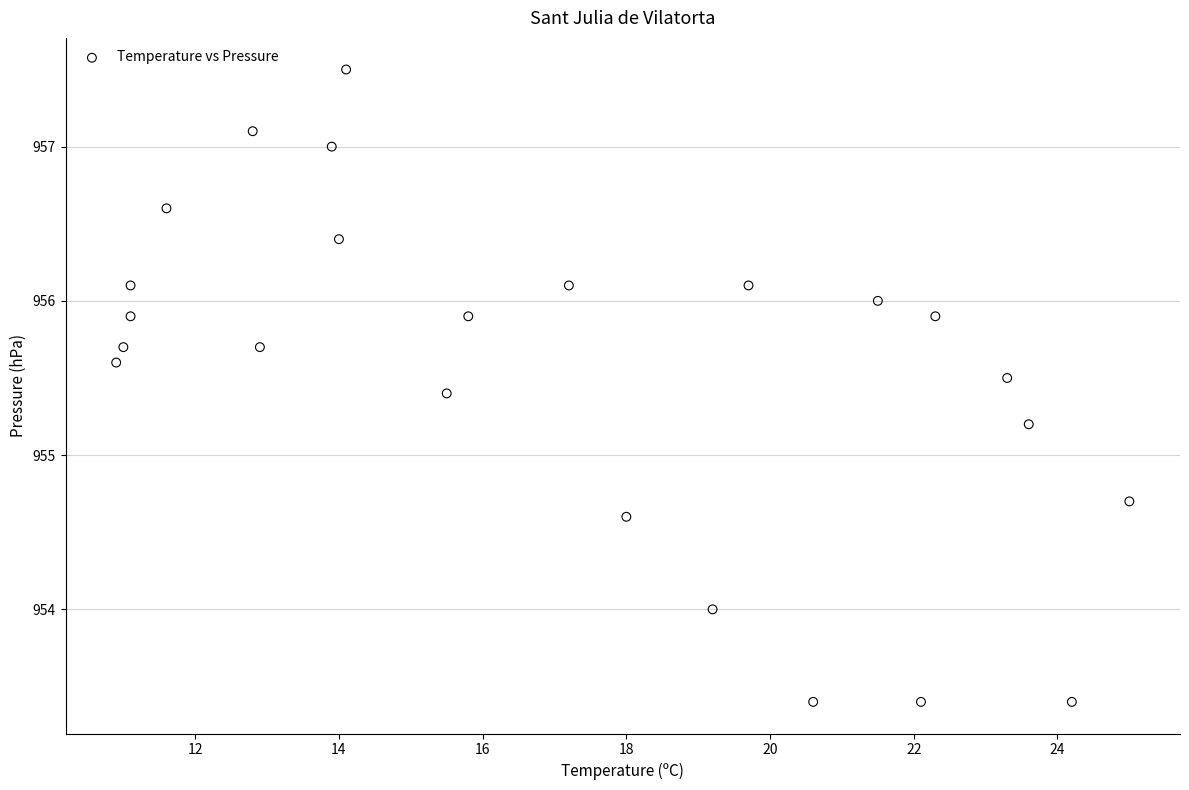

What is the range of X values (max minus min)?

14.1